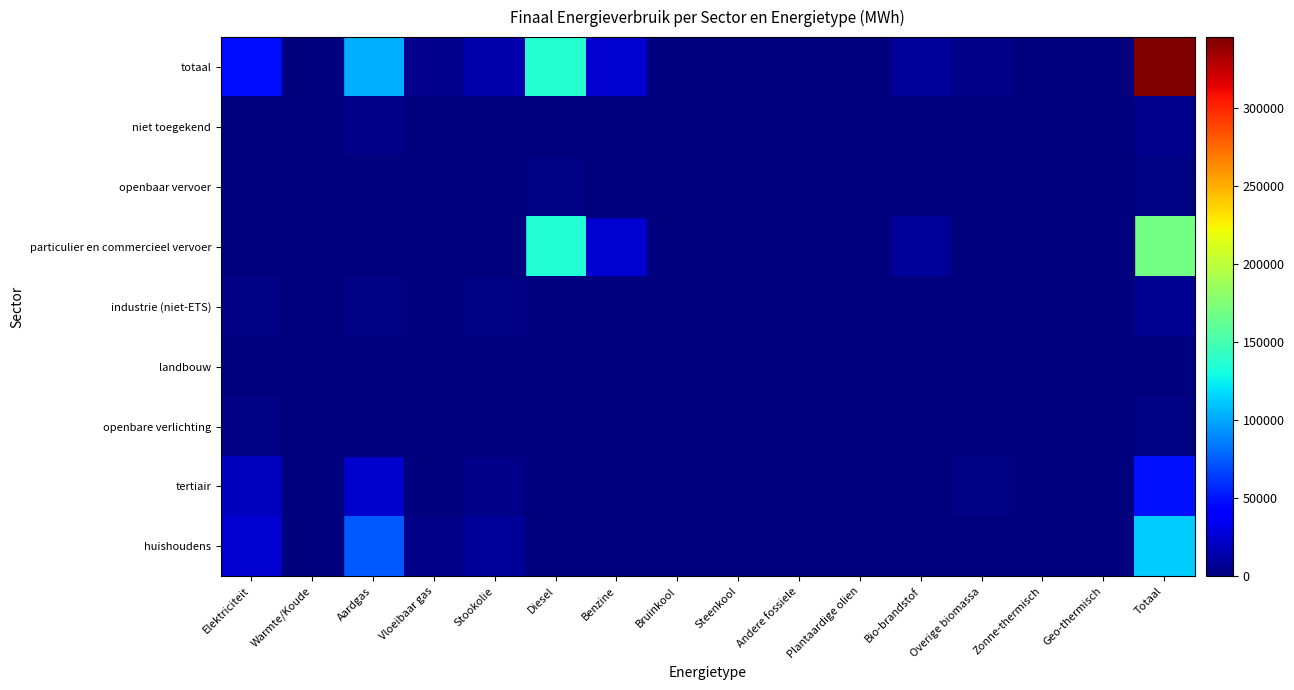

How many positive values does the totaal series have?

12